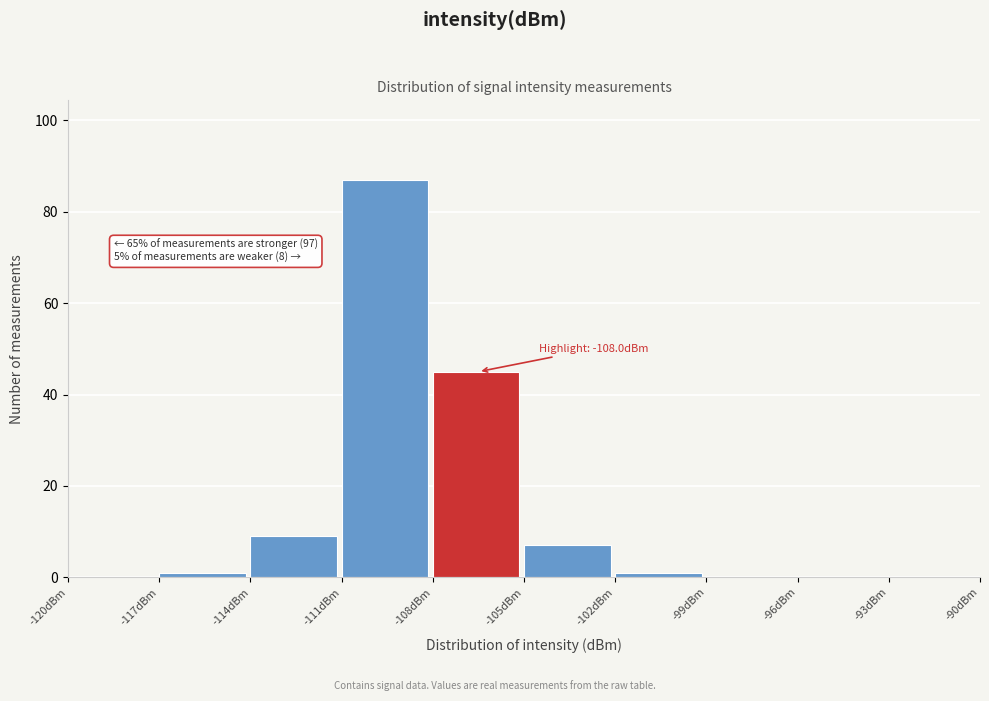

Over which range of the x-axis is the bar tallest?

-111 to -108